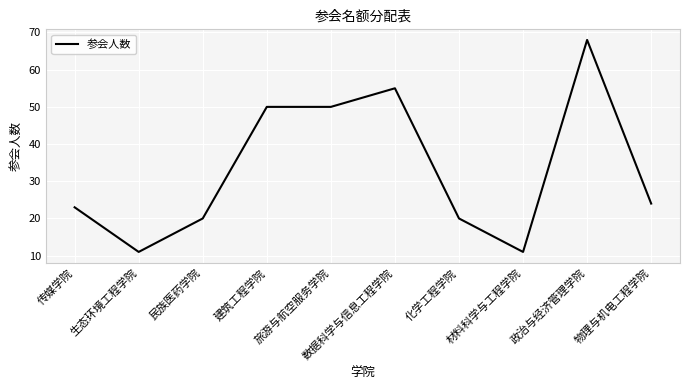

Reading left to right, transcribe all the data shown in this chart.

23	11	20	50	50	55	20	11	68	24